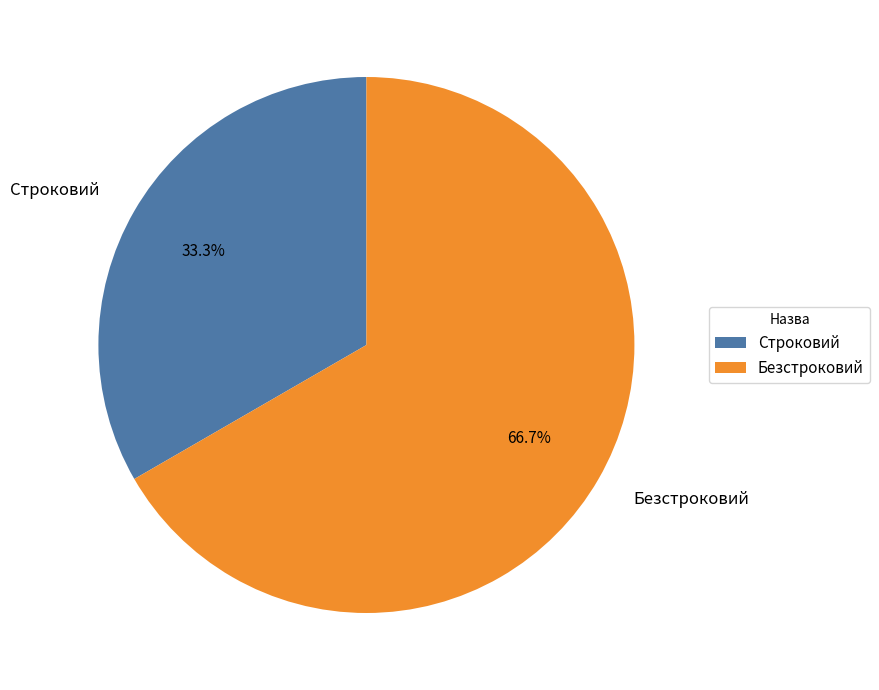

True or false: Строковий accounts for 33% of the total.

True